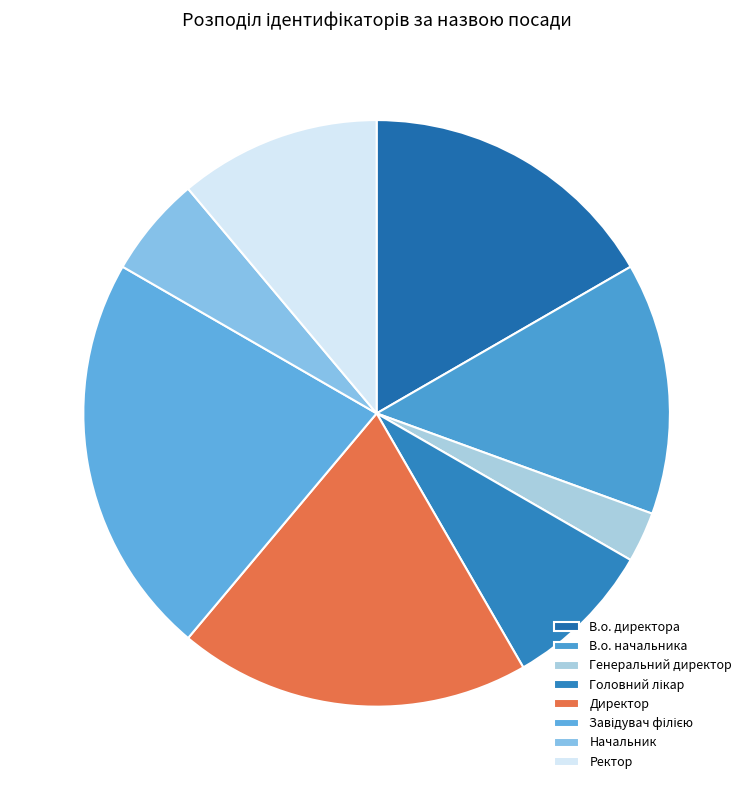

Which slice is the smallest?

Генеральний директор